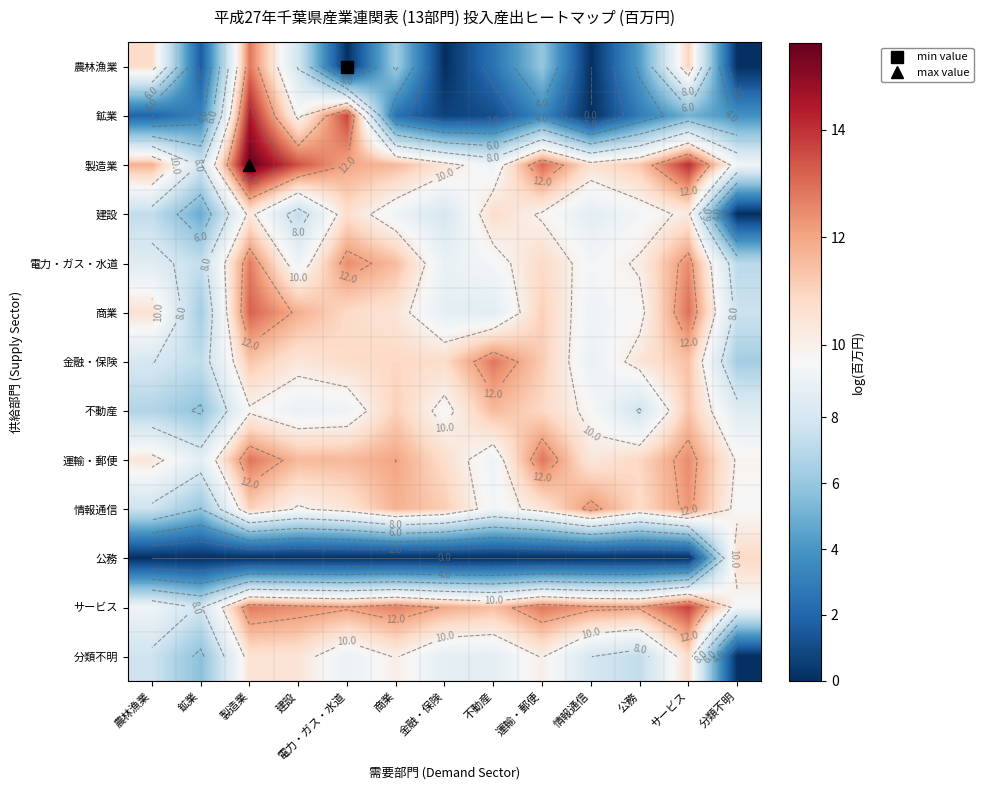

What is the sum of the 分類不明 values at 農林漁業 and 不動産?

16.5